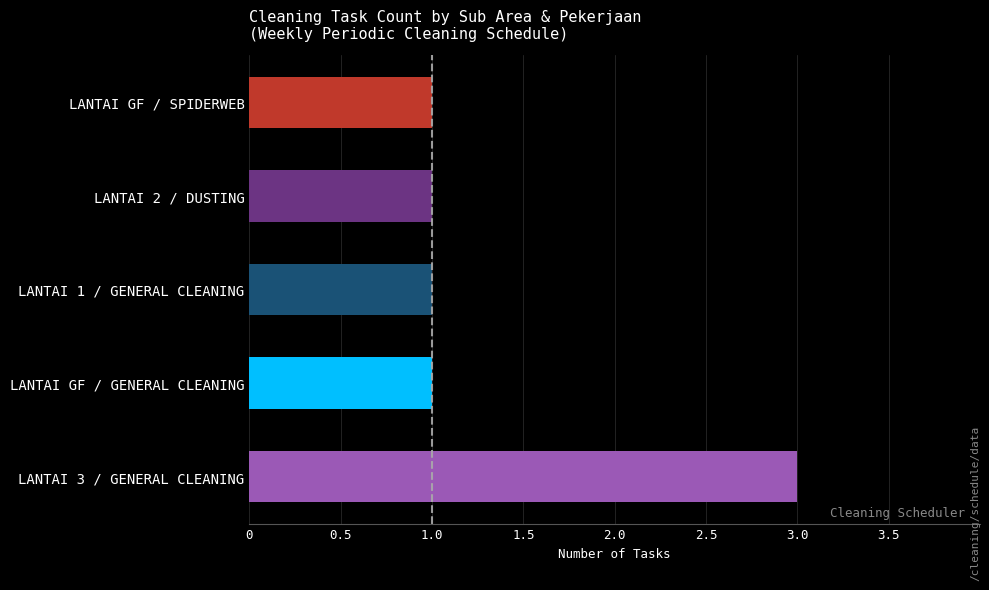

What is the change in value from LANTAI 3 / GENERAL CLEANING to LANTAI 2 / DUSTING?

-2